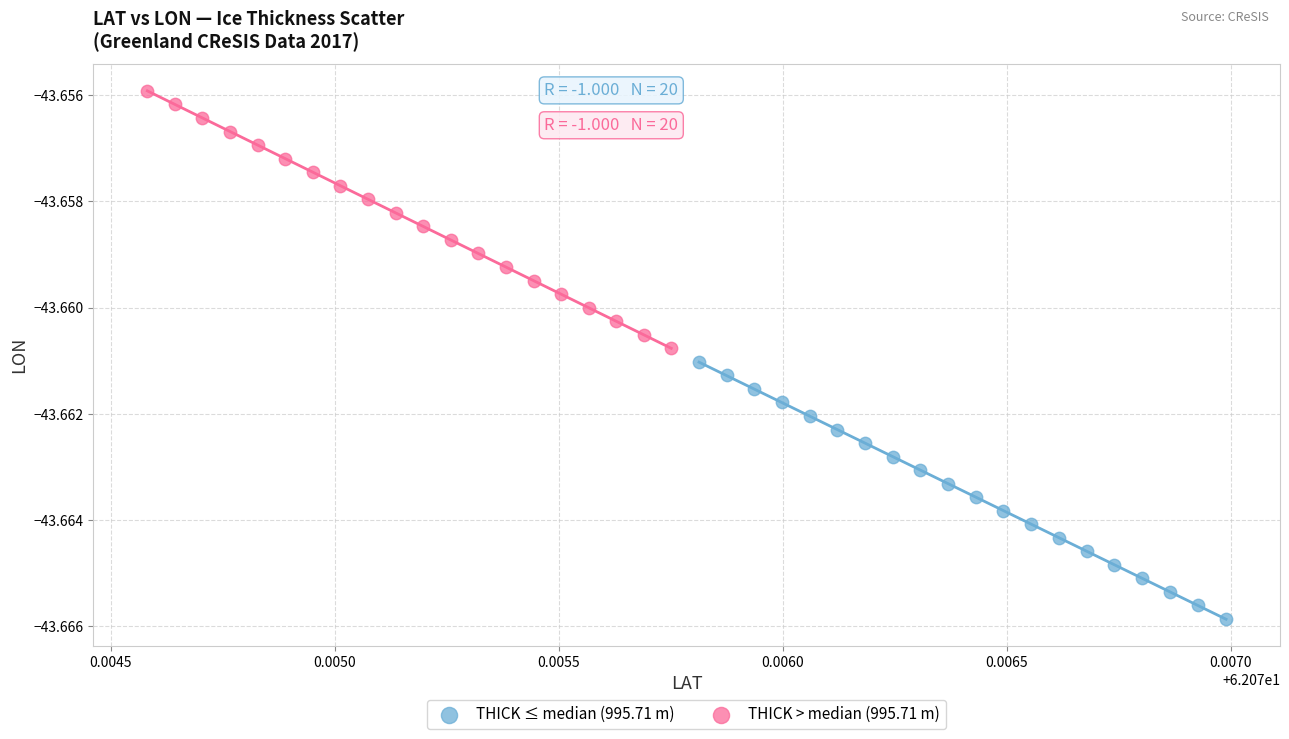

Which series contains the lowest Y value?

THICK ≤ median (995.71 m)